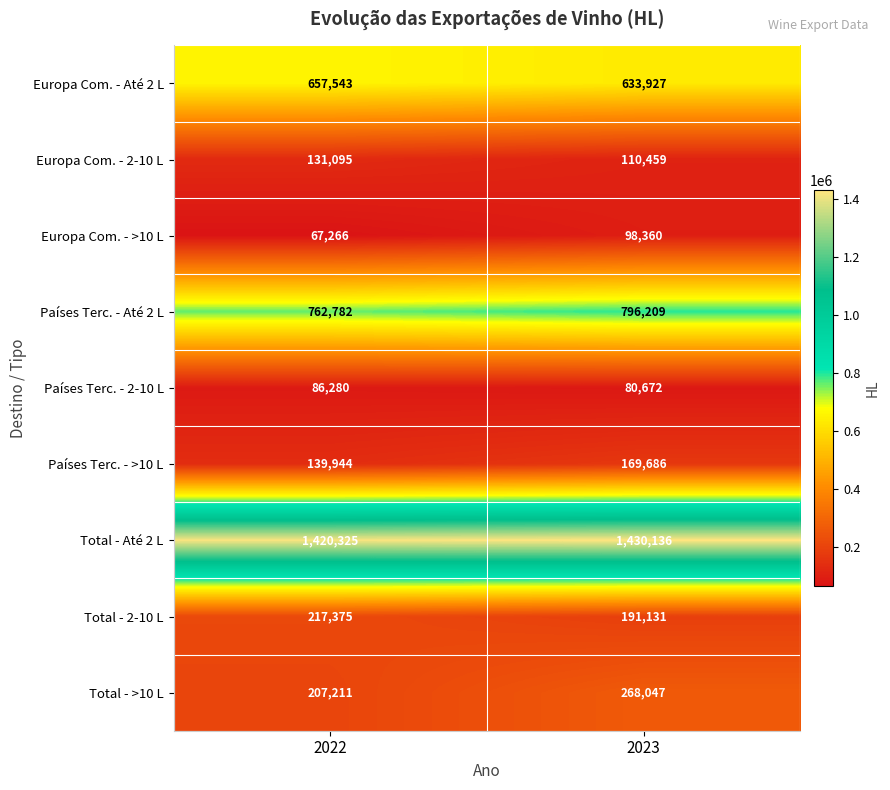

What is the sum of all Total - 2-10 L values?

408506